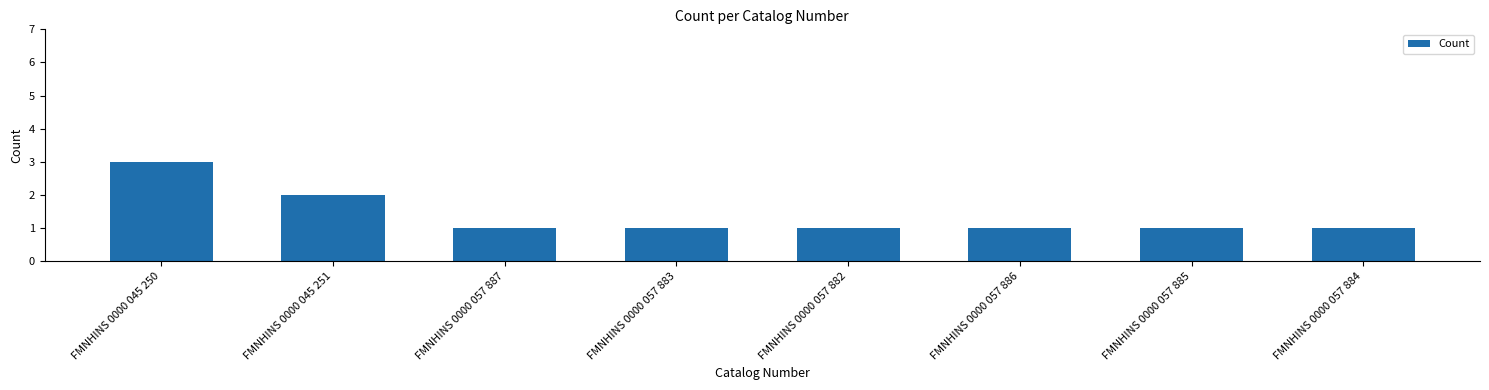

What is the difference between the second highest and second lowest values?

1